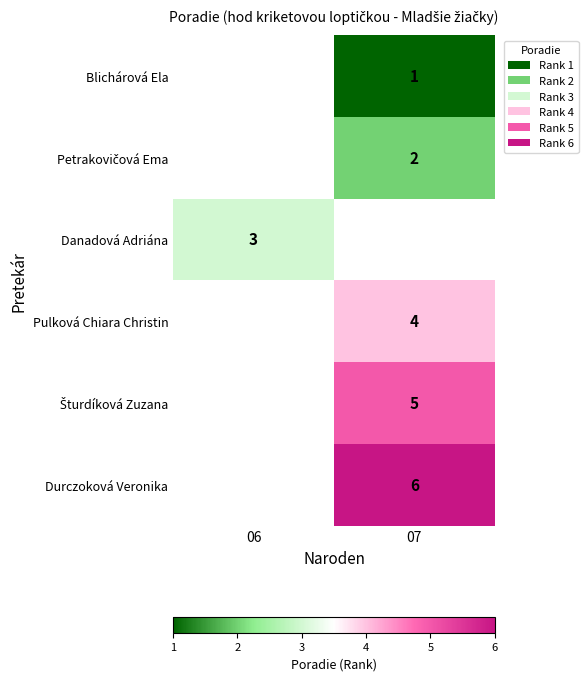

Which category has the lowest value across all series?

07